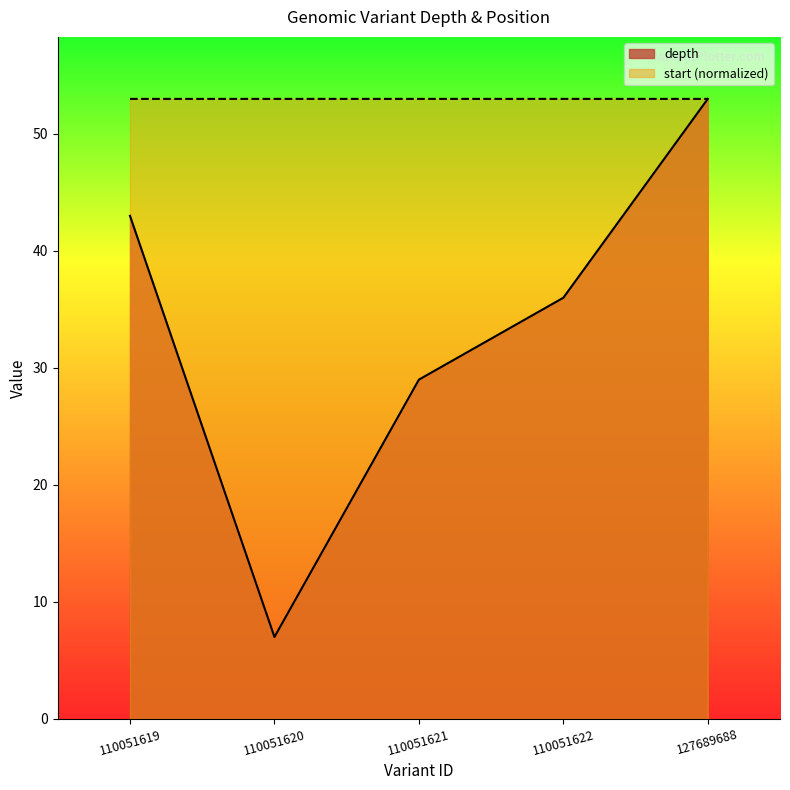

Reading left to right, list all the values displayed in this chart.

depth: 110051619=43.0	110051620=7.0	110051621=29.0	110051622=36.0	127689688=53.0
start: 110051619=53.0	110051620=53.0	110051621=53.0	110051622=53.0	127689688=53.0